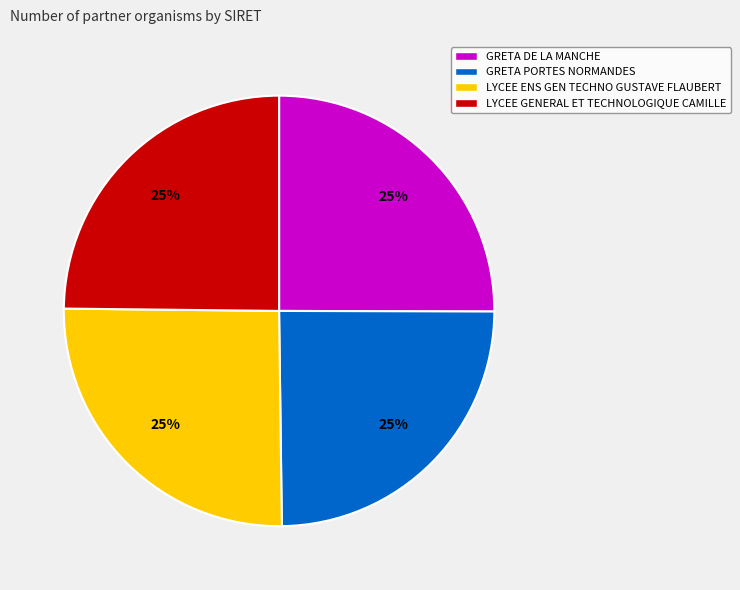

To the nearest percent, what is the average slice percentage?

25%